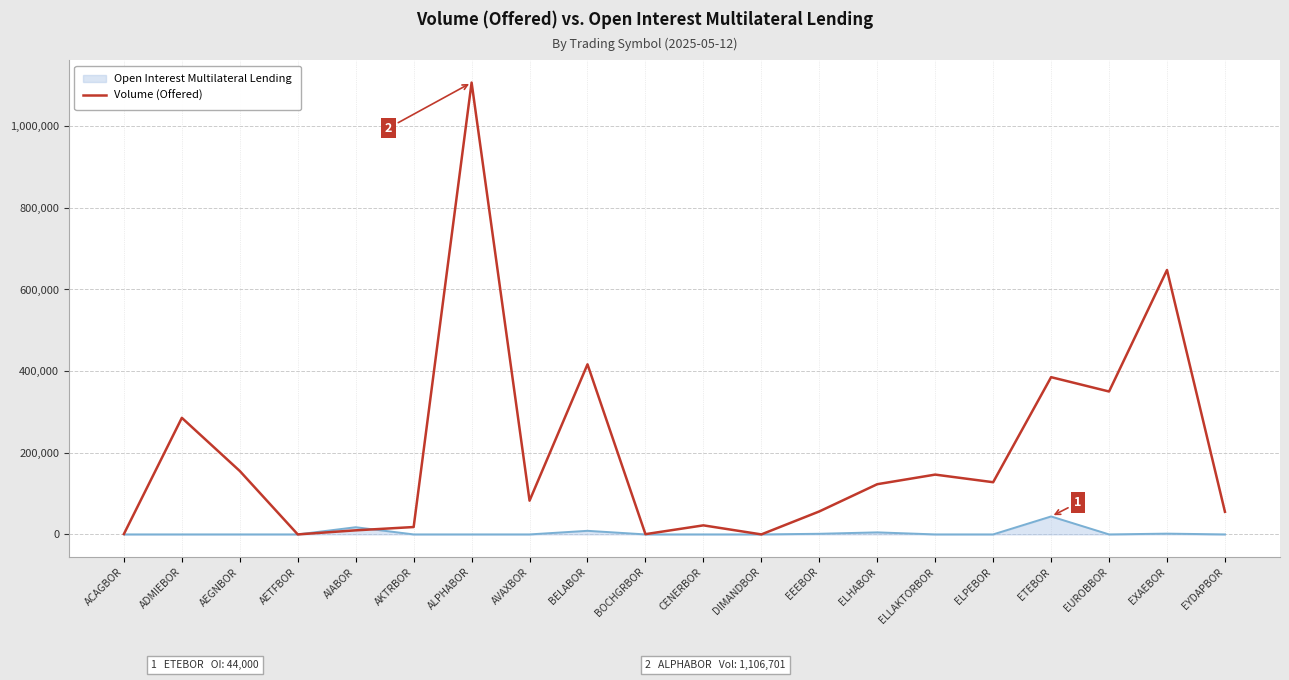

How many series are shown in this chart?

2